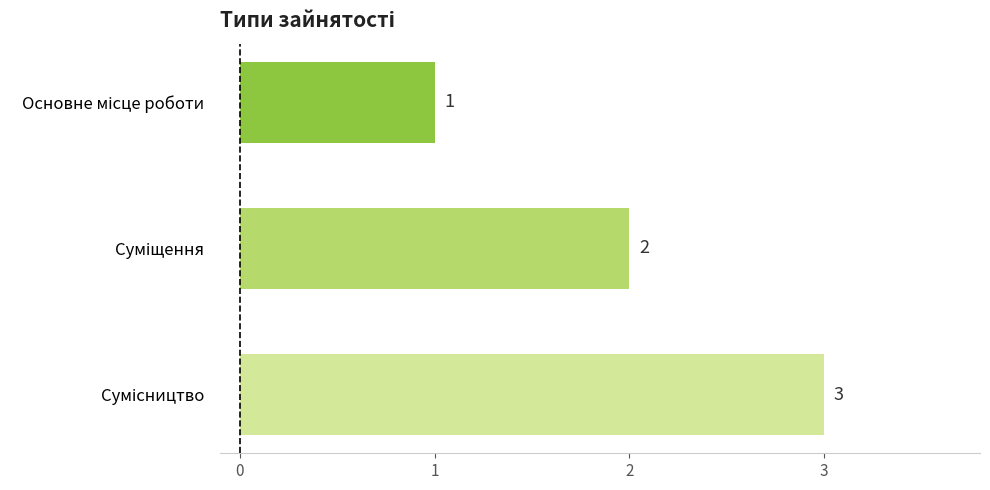

What is the value of the 3rd bar from the top?

3